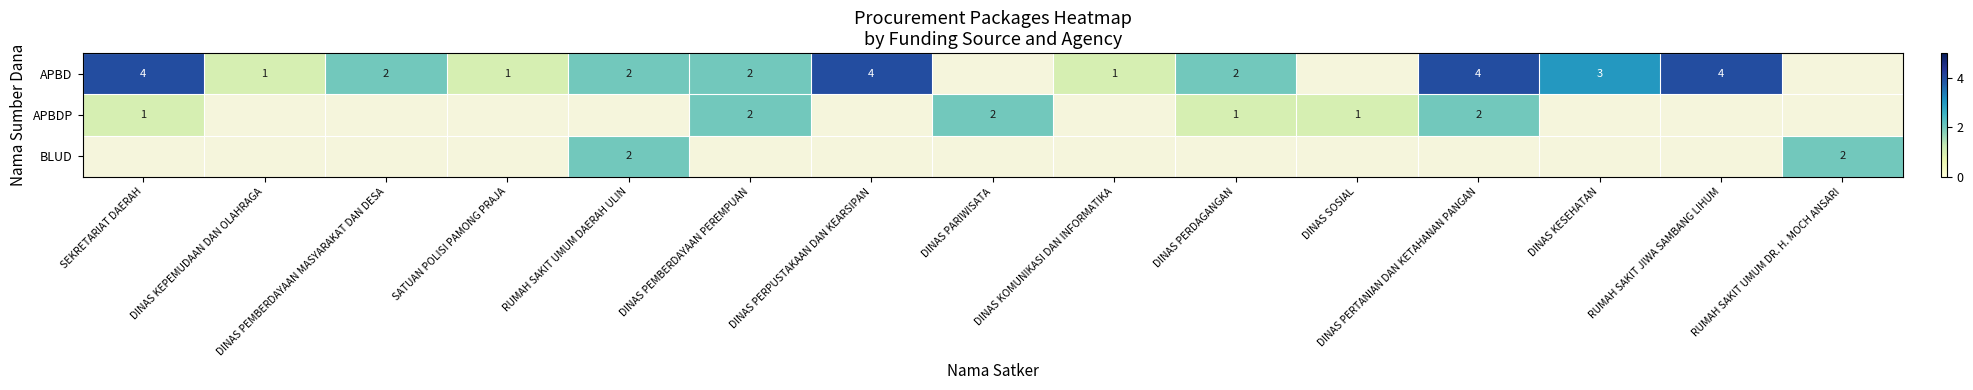

At which category does the chart reach its peak across all series?

SEKRETARIAT DAERAH